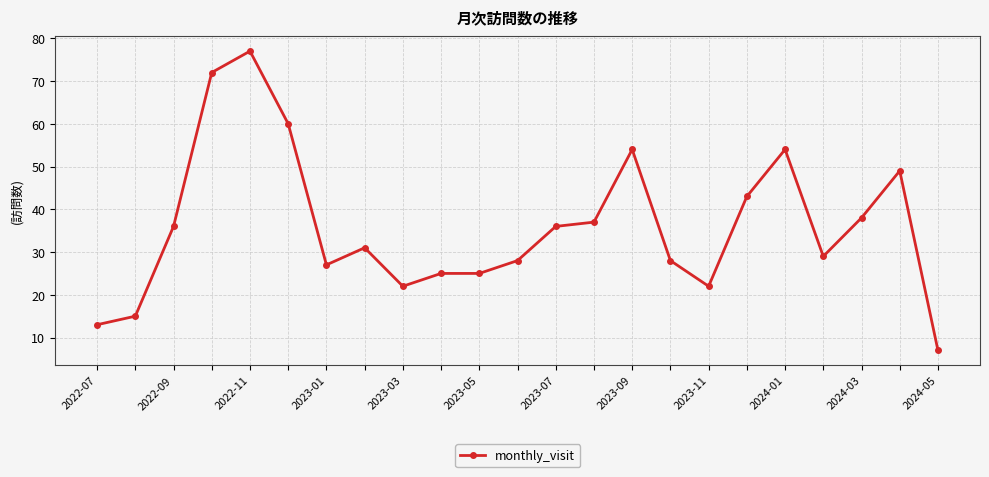

Count the number of categories in the chart.

23